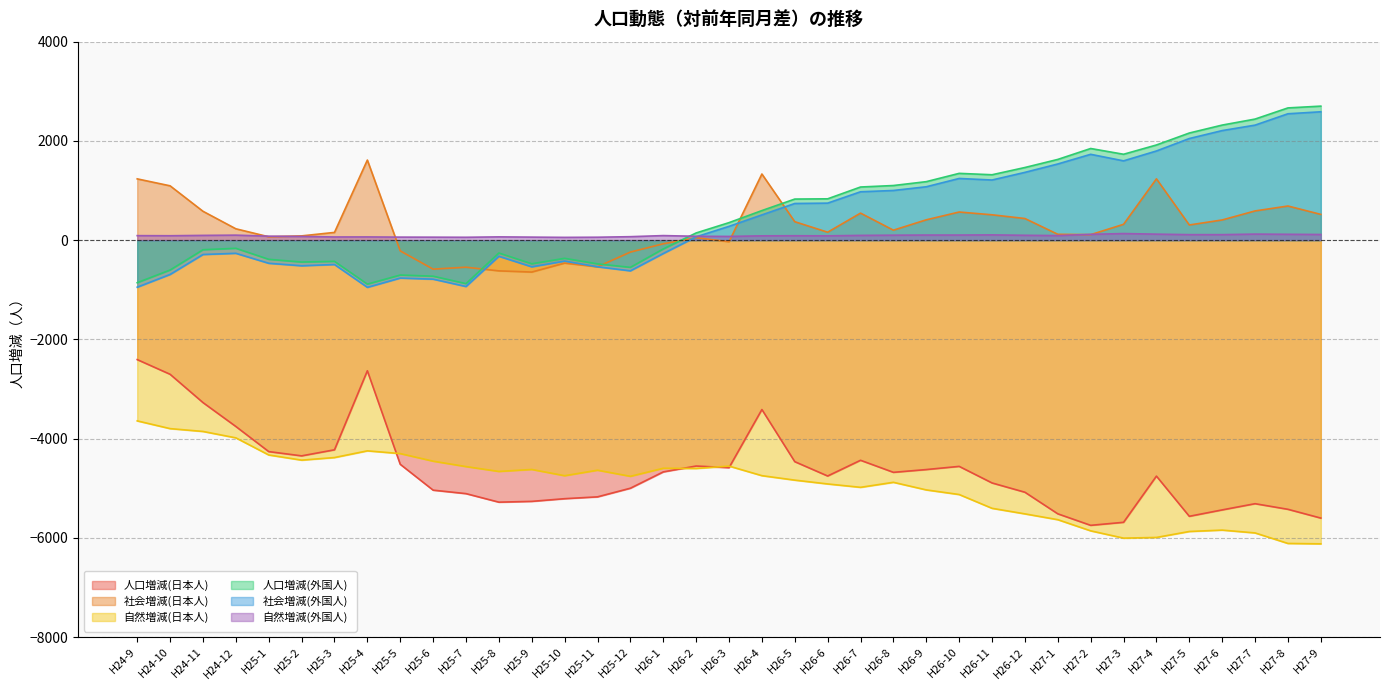

Reading left to right, extract all data points from this chart.

人口増減(日本人): H24-9=-2407	H24-10=-2703	H24-11=-3273	H24-12=-3755	H25-1=-4261	H25-2=-4347	H25-3=-4225	H25-4=-2632	H25-5=-4517	H25-6=-5038	H25-7=-5108	H25-8=-5280	H25-9=-5264	H25-10=-5210	H25-11=-5173	H25-12=-4999	H26-1=-4670	H26-2=-4552	H26-3=-4585	H26-4=-3413	H26-5=-4464	H26-6=-4753	H26-7=-4436	H26-8=-4679	H26-9=-4623	H26-10=-4559	H26-11=-4893	H26-12=-5080	H27-1=-5515	H27-2=-5747	H27-3=-5686	H27-4=-4755	H27-5=-5565	H27-6=-5436	H27-7=-5311	H27-8=-5424	H27-9=-5601
社会増減(日本人): H24-9=1235	H24-10=1095	H24-11=582	H24-12=229	H25-1=68	H25-2=86	H25-3=156	H25-4=1614	H25-5=-216	H25-6=-584	H25-7=-545	H25-8=-619	H25-9=-643	H25-10=-463	H25-11=-537	H25-12=-240	H26-1=-73	H26-2=49	H26-3=-32	H26-4=1333	H26-5=372	H26-6=160	H26-7=545	H26-8=201	H26-9=410	H26-10=567	H26-11=511	H26-12=436	H27-1=118	H27-2=111	H27-3=319	H27-4=1236	H27-5=306	H27-6=407	H27-7=589	H27-8=688	H27-9=519
自然増減(日本人): H24-9=-3642	H24-10=-3798	H24-11=-3855	H24-12=-3984	H25-1=-4329	H25-2=-4433	H25-3=-4381	H25-4=-4246	H25-5=-4301	H25-6=-4454	H25-7=-4563	H25-8=-4661	H25-9=-4621	H25-10=-4747	H25-11=-4636	H25-12=-4759	H26-1=-4597	H26-2=-4601	H26-3=-4553	H26-4=-4746	H26-5=-4836	H26-6=-4913	H26-7=-4981	H26-8=-4880	H26-9=-5033	H26-10=-5126	H26-11=-5404	H26-12=-5516	H27-1=-5633	H27-2=-5858	H27-3=-6005	H27-4=-5991	H27-5=-5871	H27-6=-5843	H27-7=-5900	H27-8=-6112	H27-9=-6120
人口増減(外国人): H24-9=-857	H24-10=-602	H24-11=-193	H24-12=-164	H25-1=-386	H25-2=-441	H25-3=-427	H25-4=-886	H25-5=-703	H25-6=-726	H25-7=-876	H25-8=-259	H25-9=-476	H25-10=-366	H25-11=-478	H25-12=-548	H26-1=-177	H26-2=145	H26-3=353	H26-4=596	H26-5=828	H26-6=833	H26-7=1071	H26-8=1101	H26-9=1179	H26-10=1346	H26-11=1318	H26-12=1464	H27-1=1627	H27-2=1847	H27-3=1731	H27-4=1918	H27-5=2159	H27-6=2319	H27-7=2440	H27-8=2665	H27-9=2701
社会増減(外国人): H24-9=-948	H24-10=-691	H24-11=-289	H24-12=-265	H25-1=-466	H25-2=-516	H25-3=-491	H25-4=-951	H25-5=-764	H25-6=-786	H25-7=-934	H25-8=-325	H25-9=-537	H25-10=-422	H25-11=-537	H25-12=-618	H26-1=-269	H26-2=67	H26-3=278	H26-4=509	H26-5=739	H26-6=746	H26-7=975	H26-8=1001	H26-9=1076	H26-10=1243	H26-11=1212	H26-12=1366	H27-1=1535	H27-2=1730	H27-3=1598	H27-4=1797	H27-5=2048	H27-6=2208	H27-7=2318	H27-8=2547	H27-9=2587
自然増減(外国人): H24-9=91	H24-10=89	H24-11=96	H24-12=101	H25-1=80	H25-2=75	H25-3=64	H25-4=65	H25-5=61	H25-6=60	H25-7=58	H25-8=66	H25-9=61	H25-10=56	H25-11=59	H25-12=70	H26-1=92	H26-2=78	H26-3=75	H26-4=87	H26-5=89	H26-6=87	H26-7=96	H26-8=100	H26-9=103	H26-10=103	H26-11=106	H26-12=98	H27-1=92	H27-2=117	H27-3=133	H27-4=121	H27-5=111	H27-6=111	H27-7=122	H27-8=118	H27-9=114